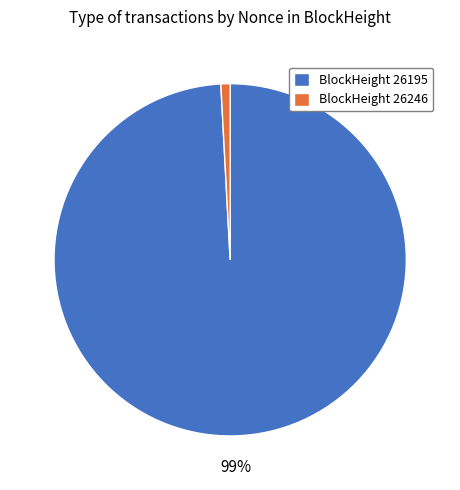

Is it true that BlockHeight 26246 is 1% of the pie?

True